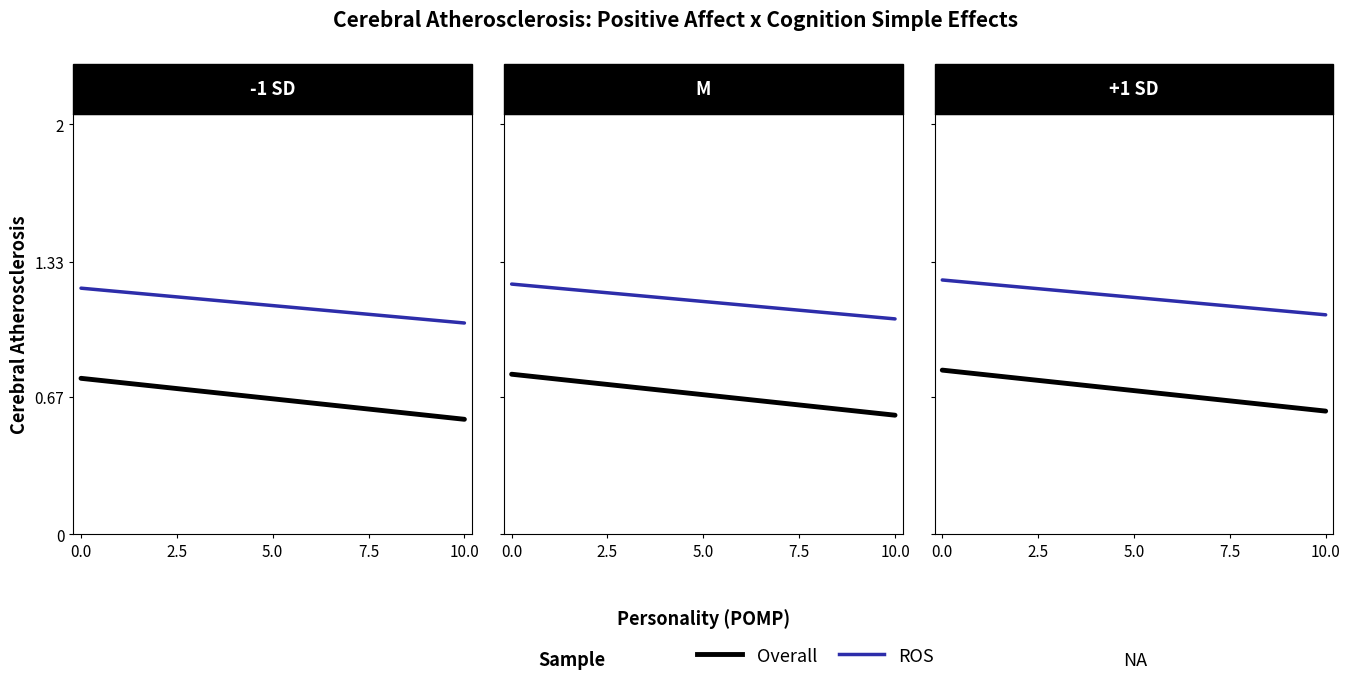

What is the difference between the maximum and minimum values in the ROS series?

0.2